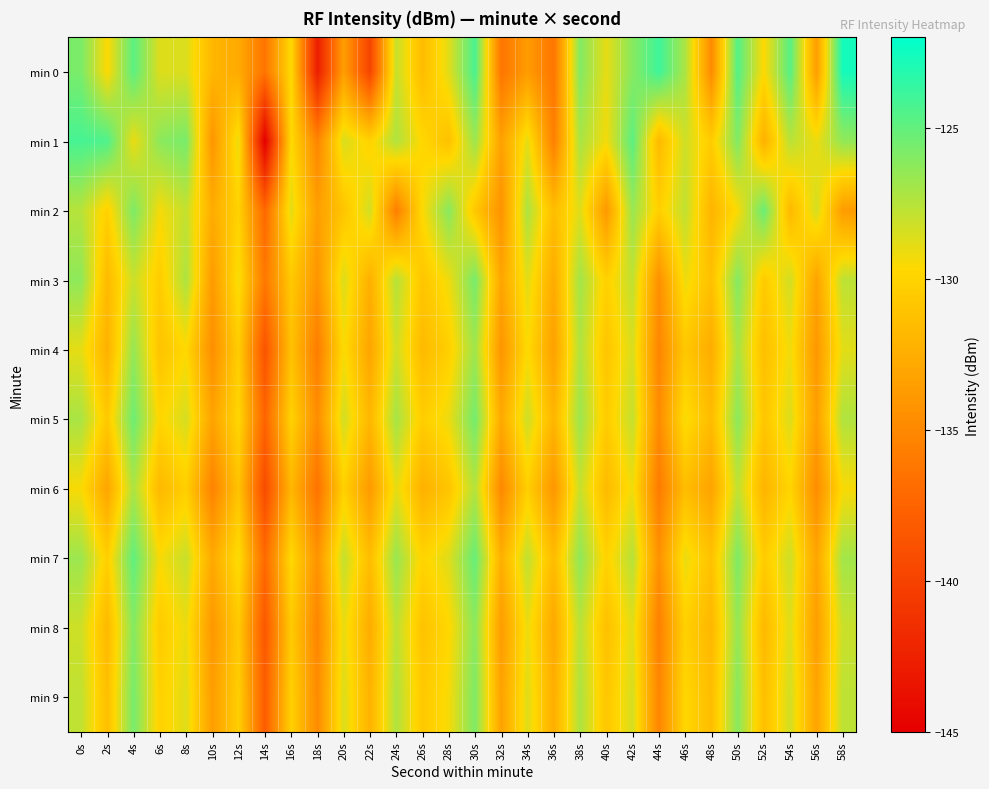

Which has a higher value, 2s or 26s?

2s